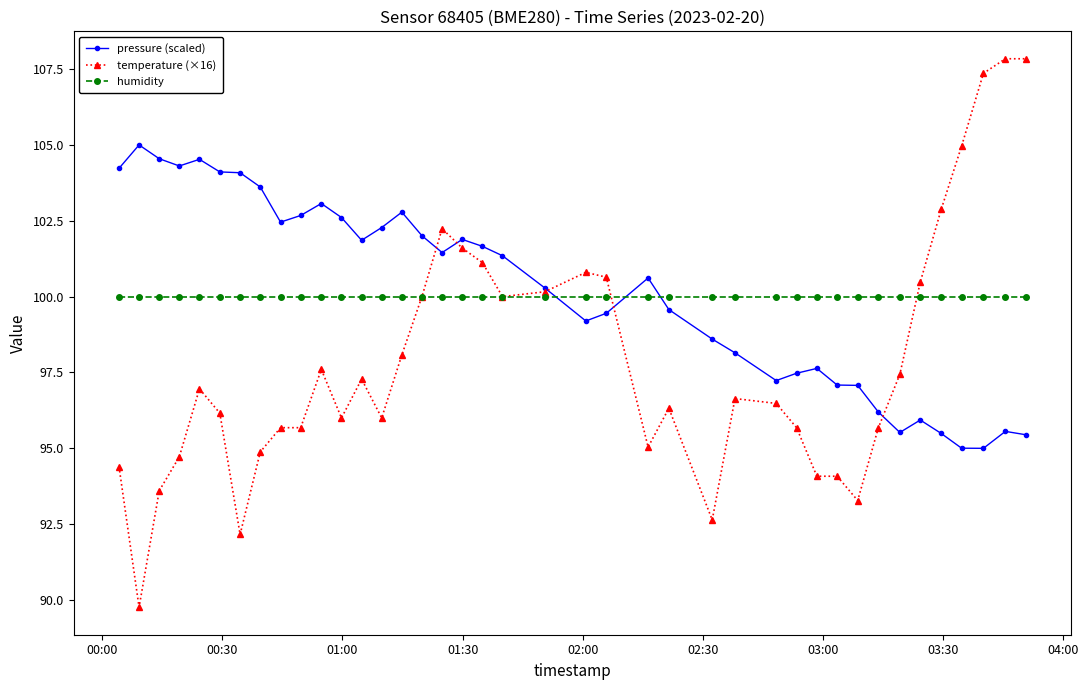

Which series has the widest spread of values?

temperature (×16)